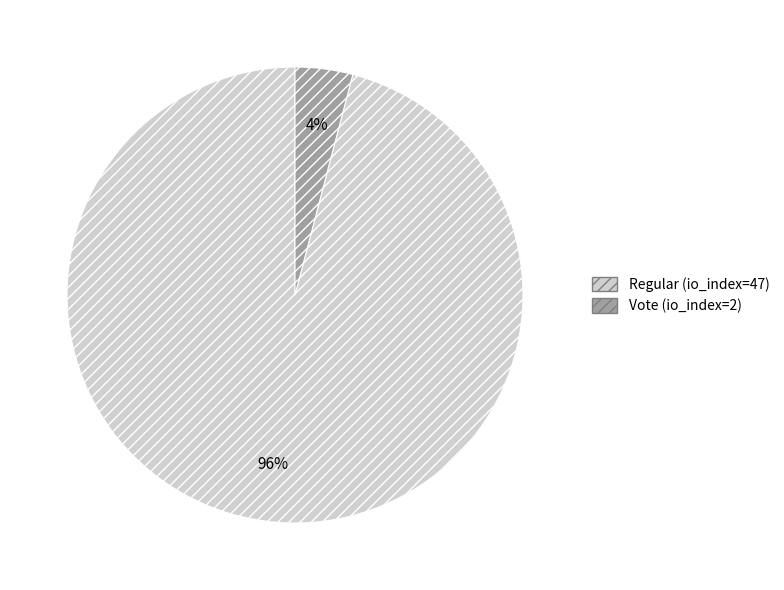

What is the largest slice in the pie chart?

Regular (io_index=47)